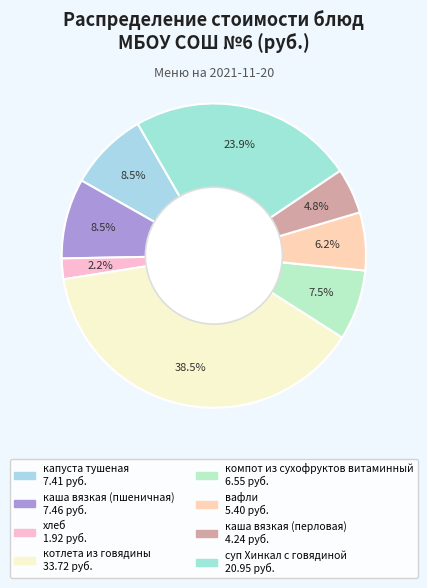

To the nearest percent, what portion does вафли represent?

6%